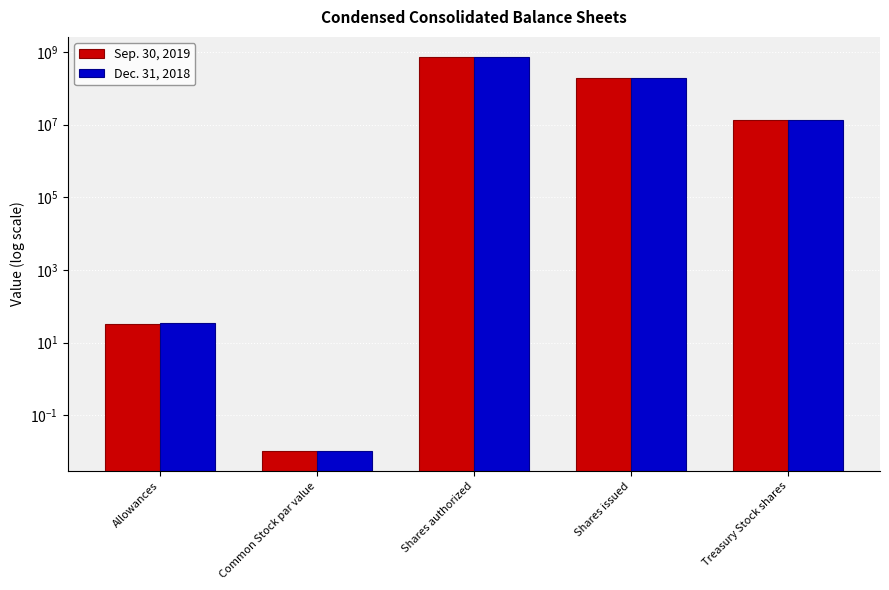

What is the label of the 4th bar from the left?

Shares issued